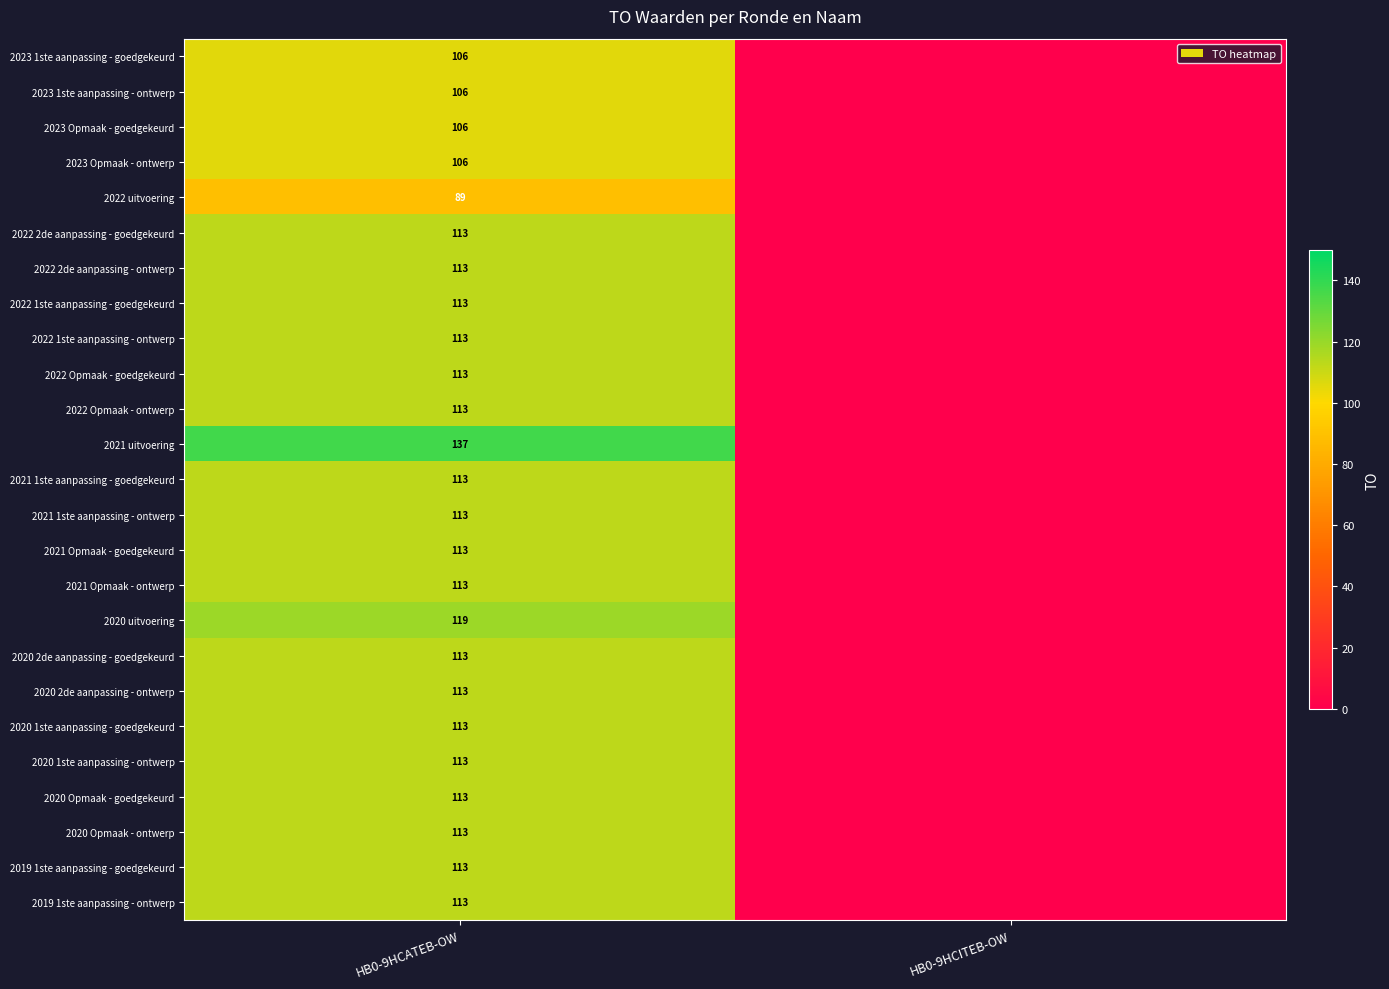

The value of 2021 Opmaak - ontwerp at HB0-9HCATEB-OW is 33. True or false?

False